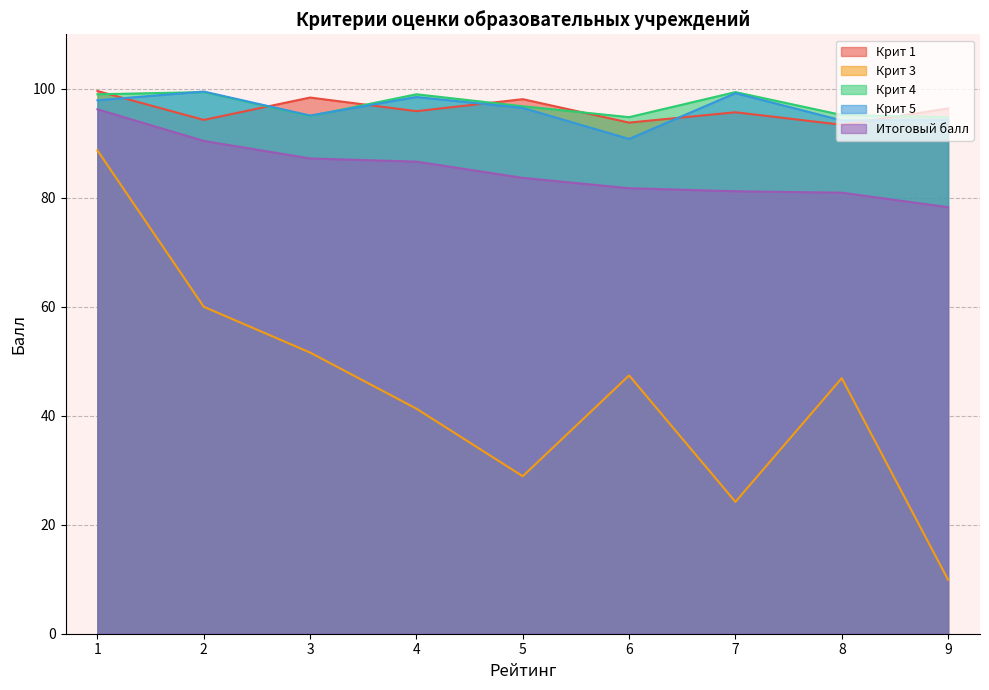

Which series has the largest range (max minus min)?

Крит 3